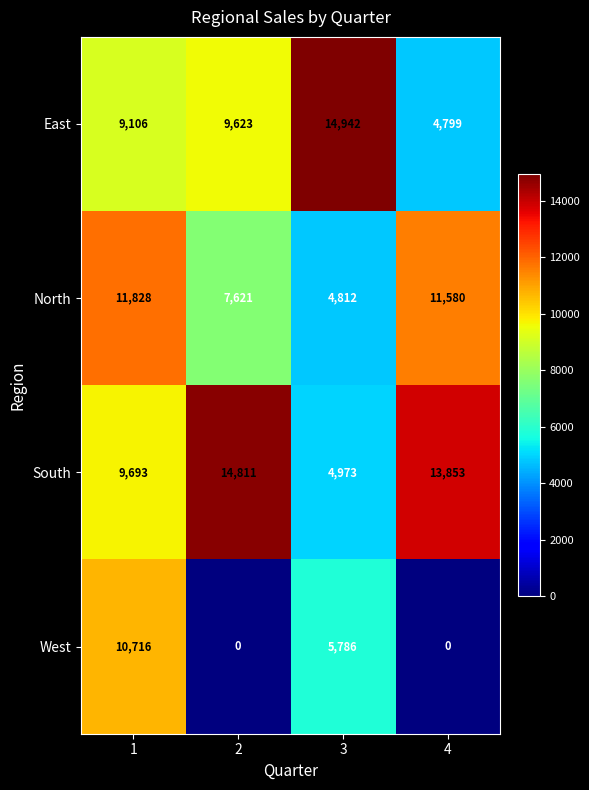

What is the maximum value shown in the chart?

14942